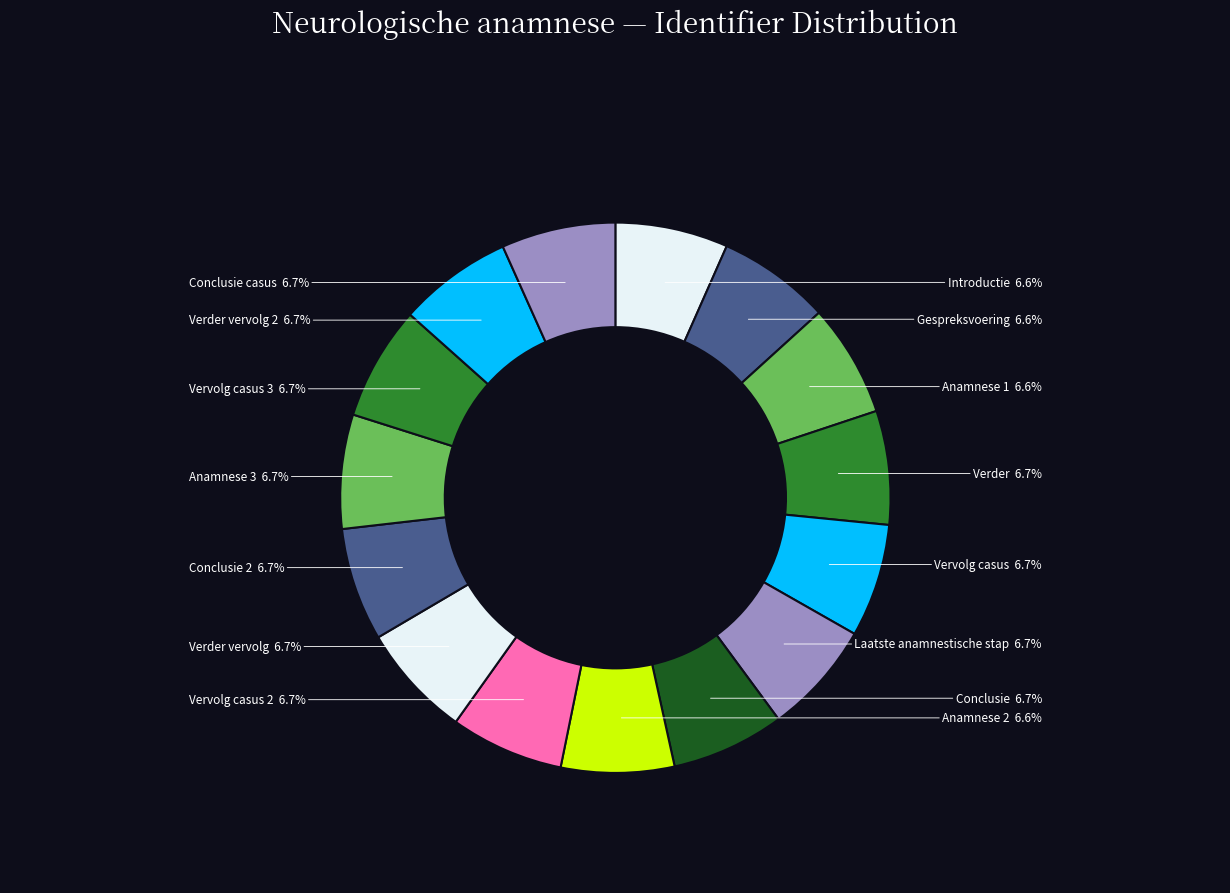

What is the total percentage of Conclusie and Vervolg casus 3?

13.4%